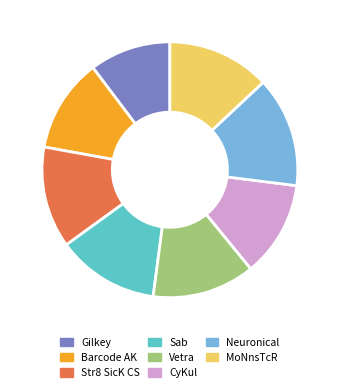

Is the sum of MoNnsTcR and Gilkey greater than half?

No